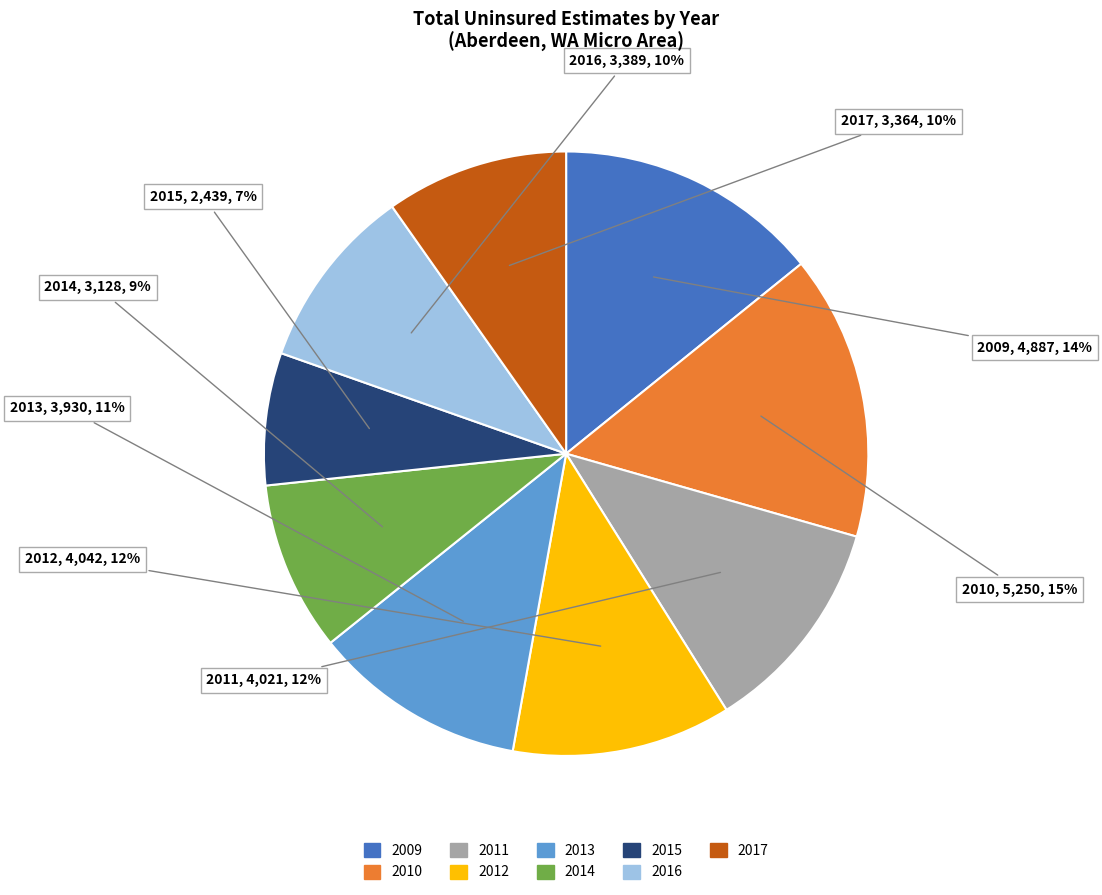

Is the sum of 2013 and 2009 greater than half?

No